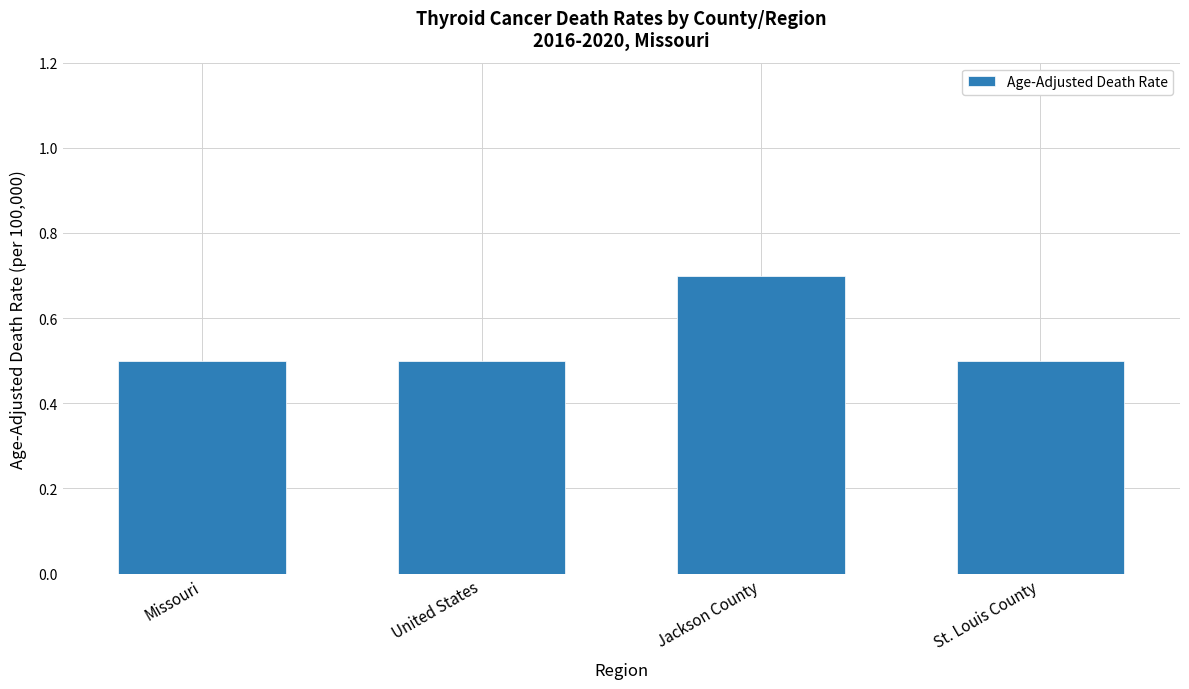

Which has a higher value, Jackson County or Missouri?

Jackson County